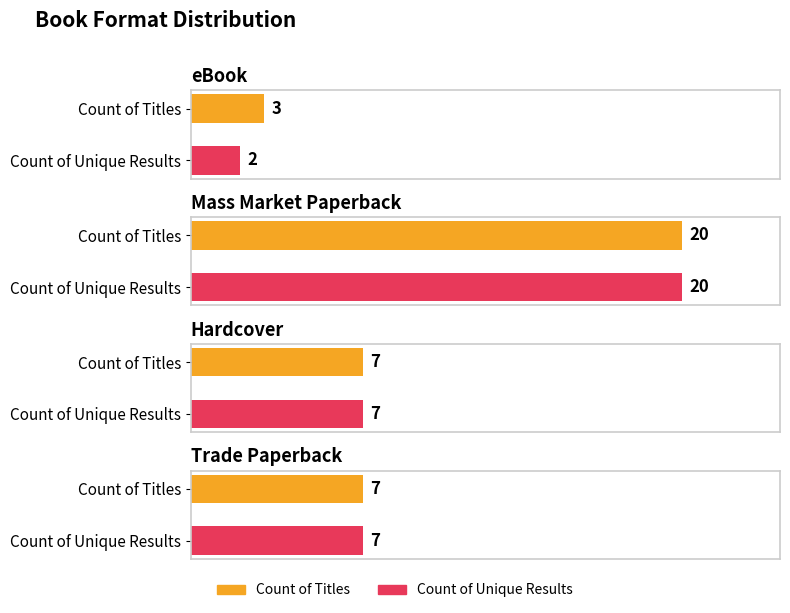

Does the chart contain any negative values?

No